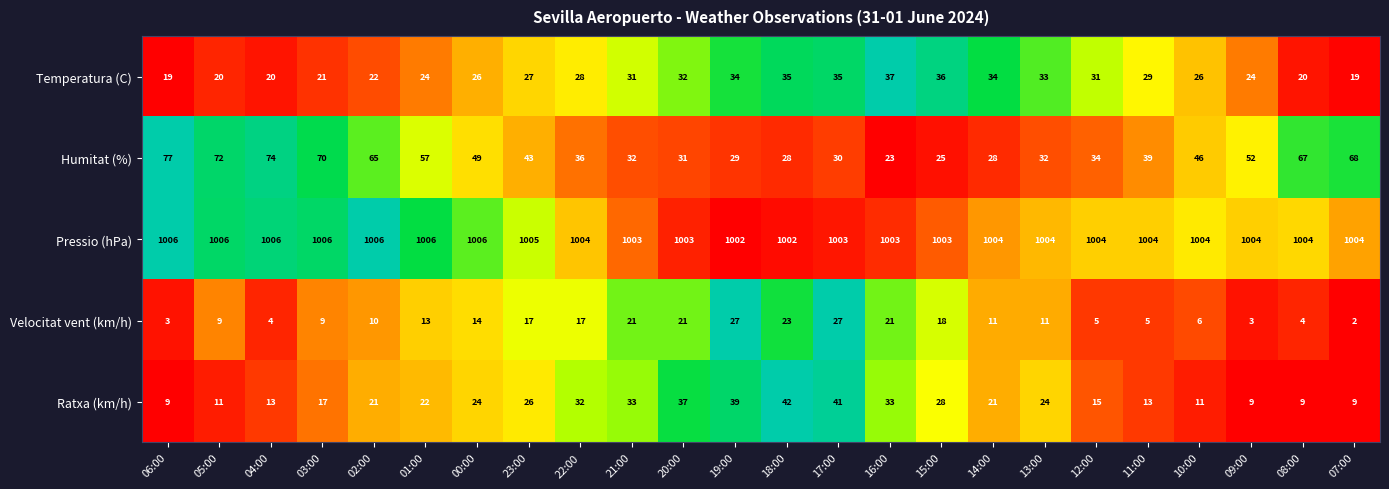

True or false: Pressio (hPa) has a value of 1006 at 05:00.

True